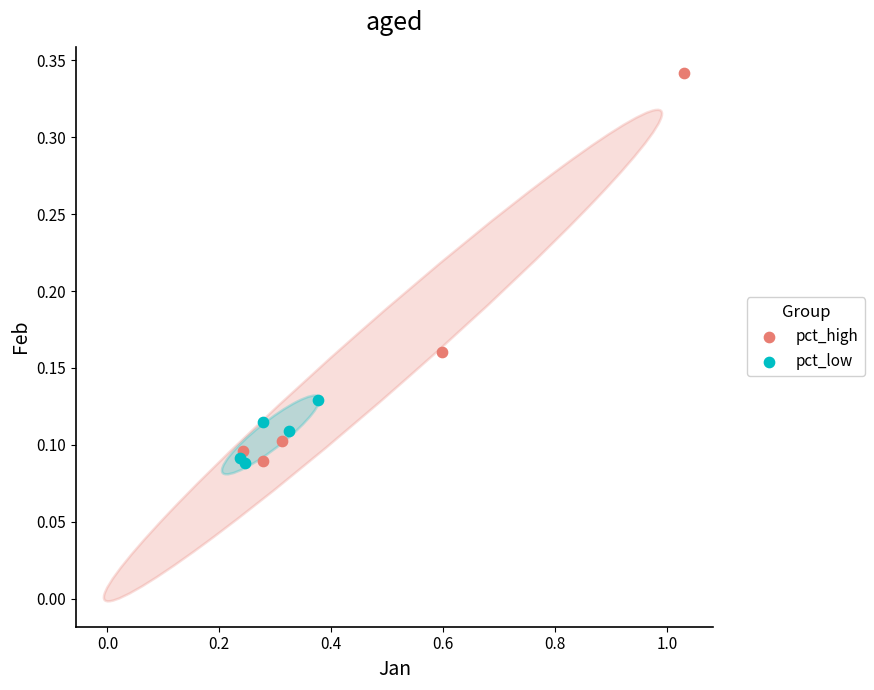

Which series contains the highest Y value?

pct_high